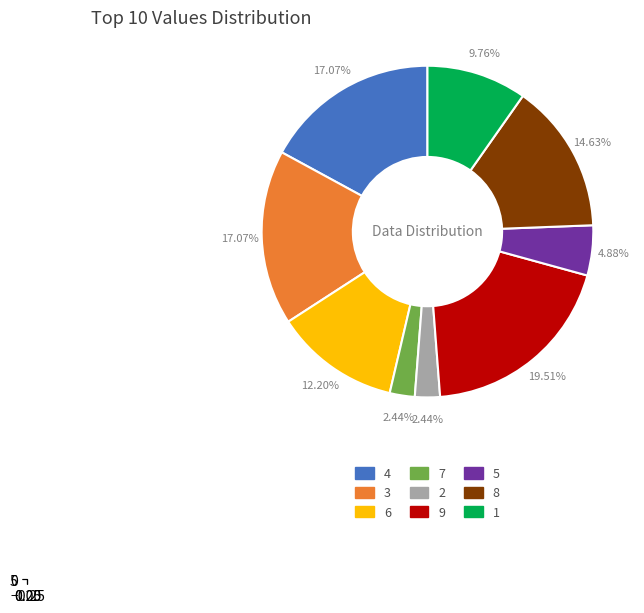

The 2 slice represents 9% of the pie. True or false?

False